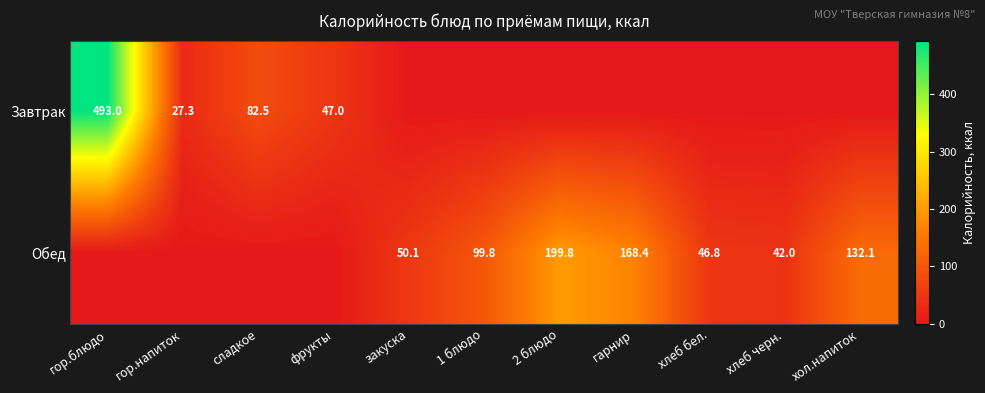

How many categories are shown in the chart?

11